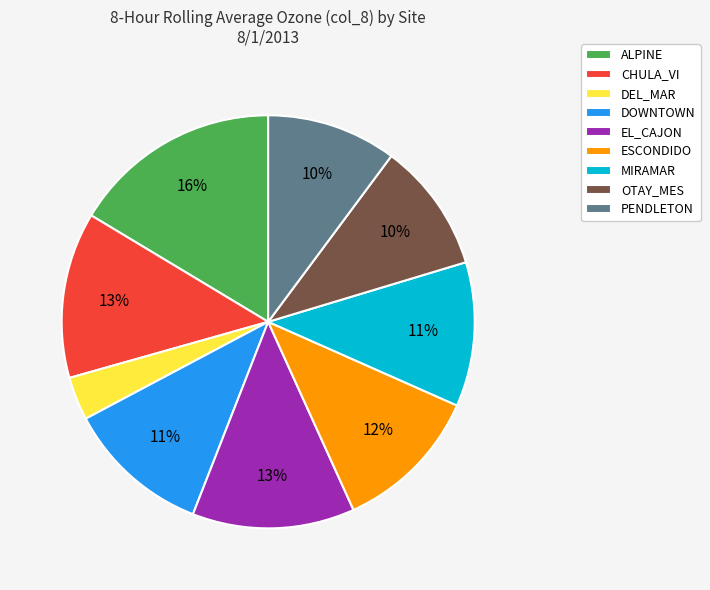

Do ALPINE and PENDLETON together represent more than half of the pie?

No